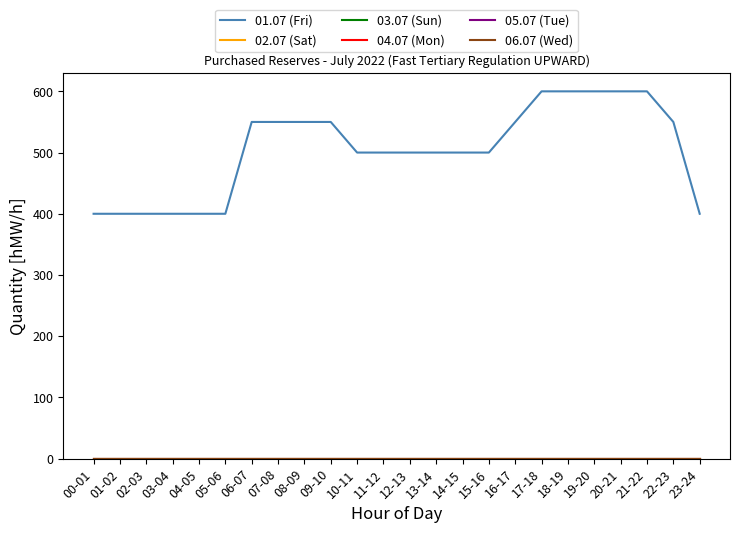

Does the chart display data point markers on the line(s)?

No